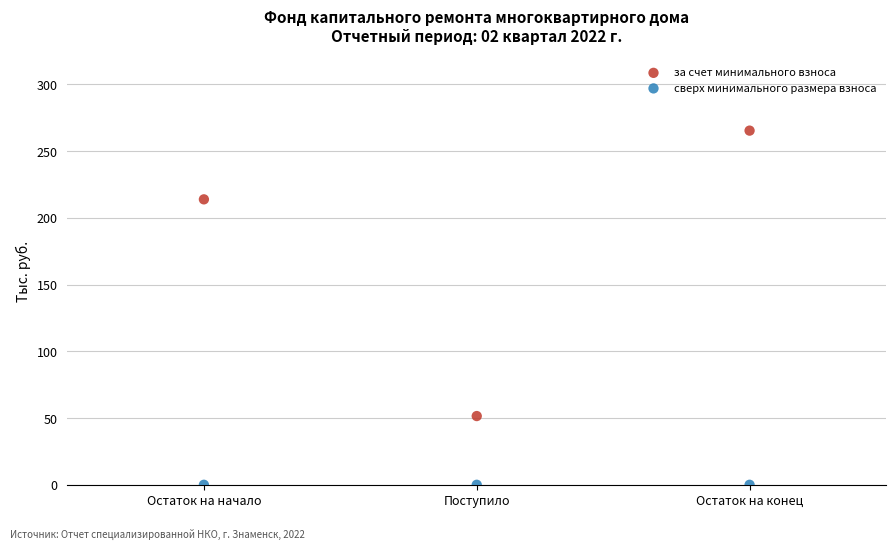

Which series contains the lowest Y value?

сверх минимального размера взноса